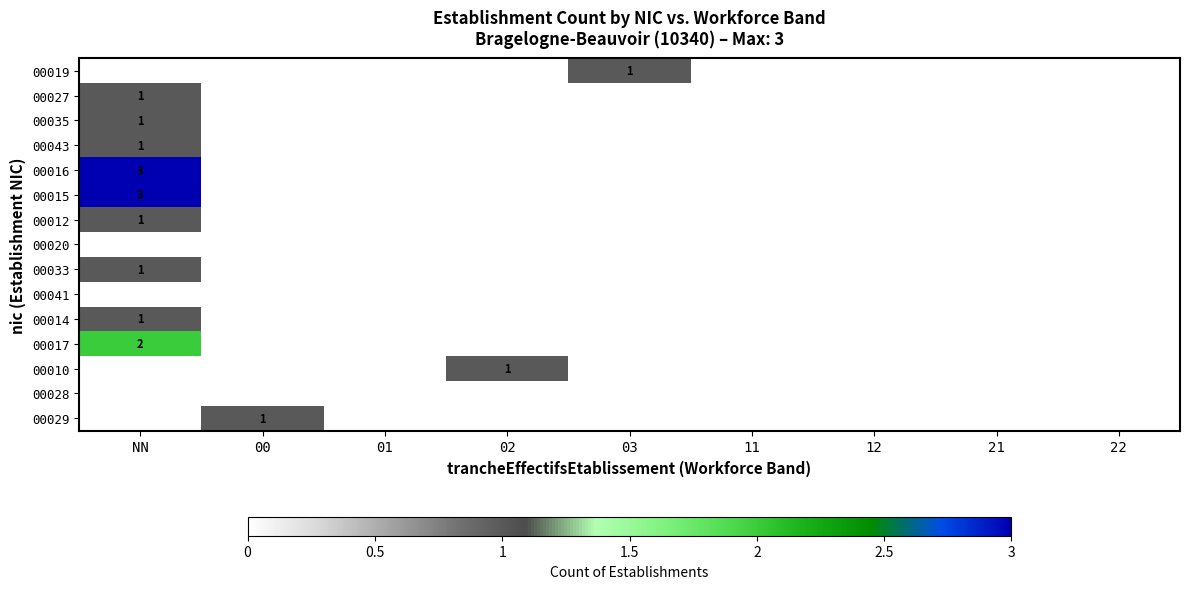

The 00019 series shows 0 at NN. True or false?

True